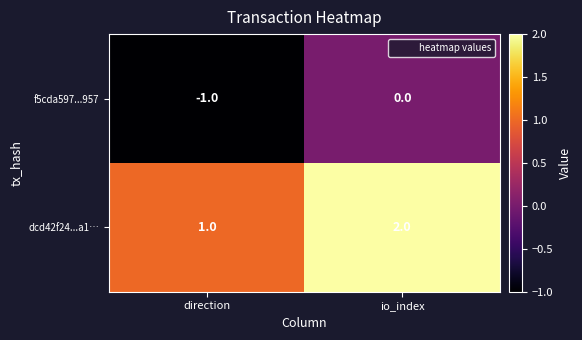

At which label does dcd42f24...a1… reach its peak?

io_index